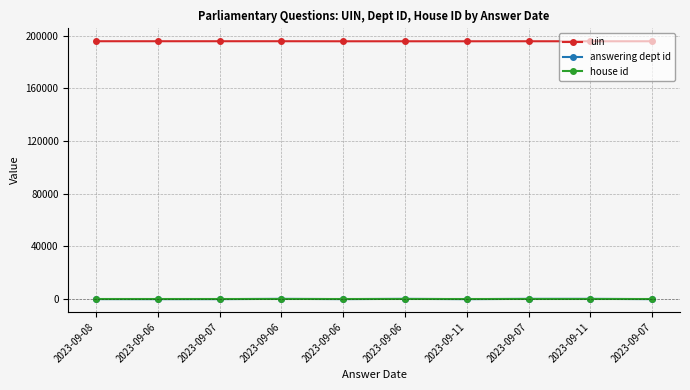

What are all the series names shown in the legend?

uin, answering dept id, house id